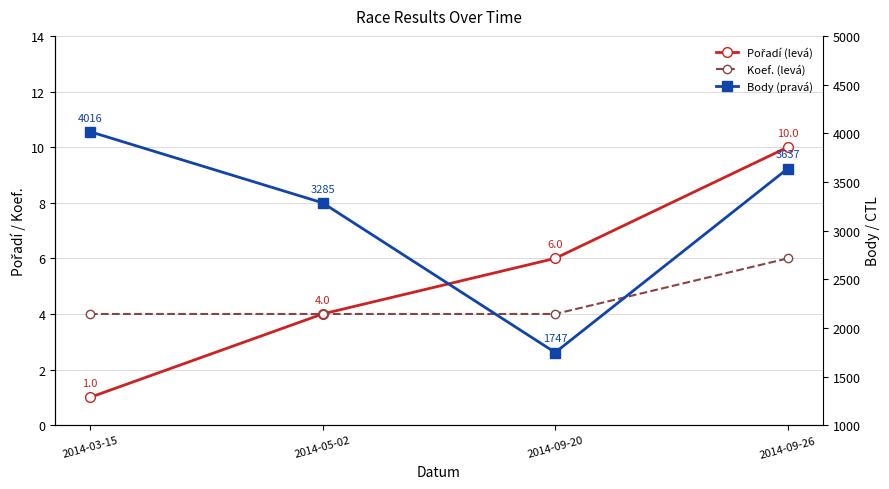

True or false: Koef. (levá) has a value of 1 at 2014-09-20.

False